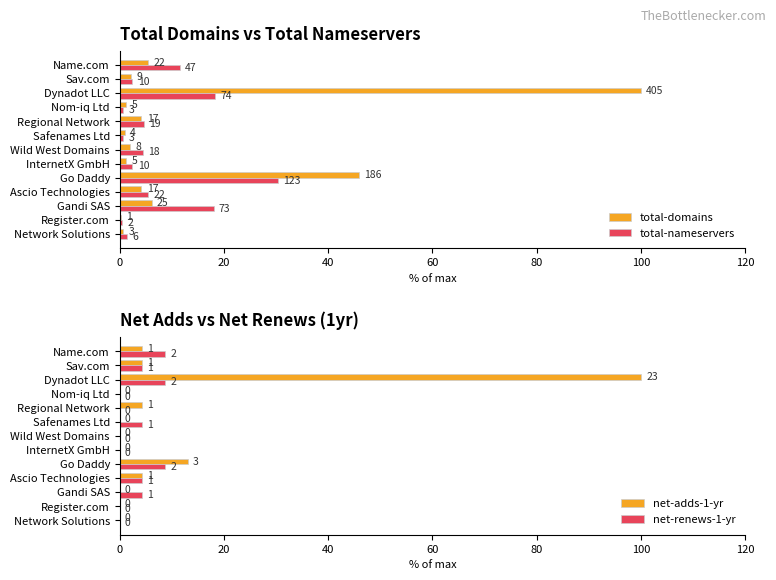

Which series has the widest spread of values?

net-adds-1-yr